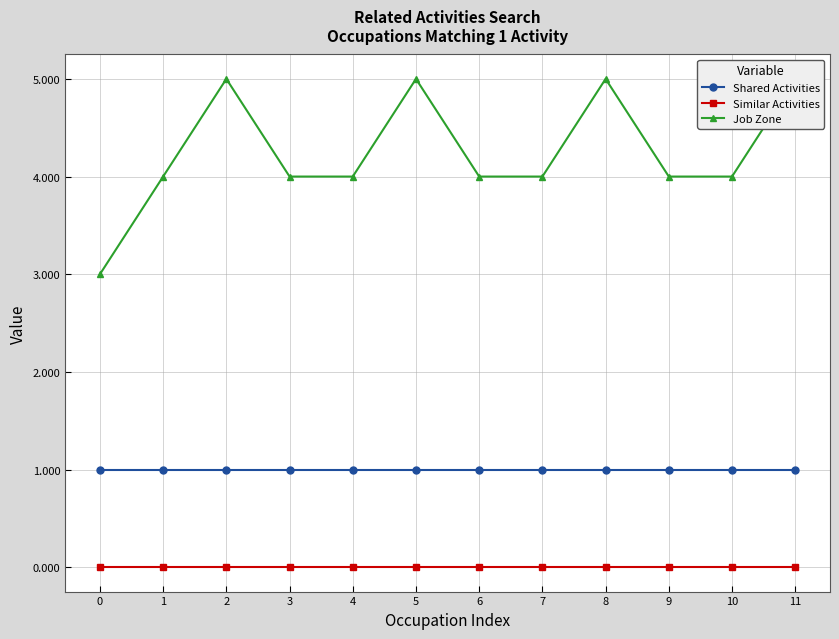

True or false: Shared Activities and Similar Activities cross at least once.

False